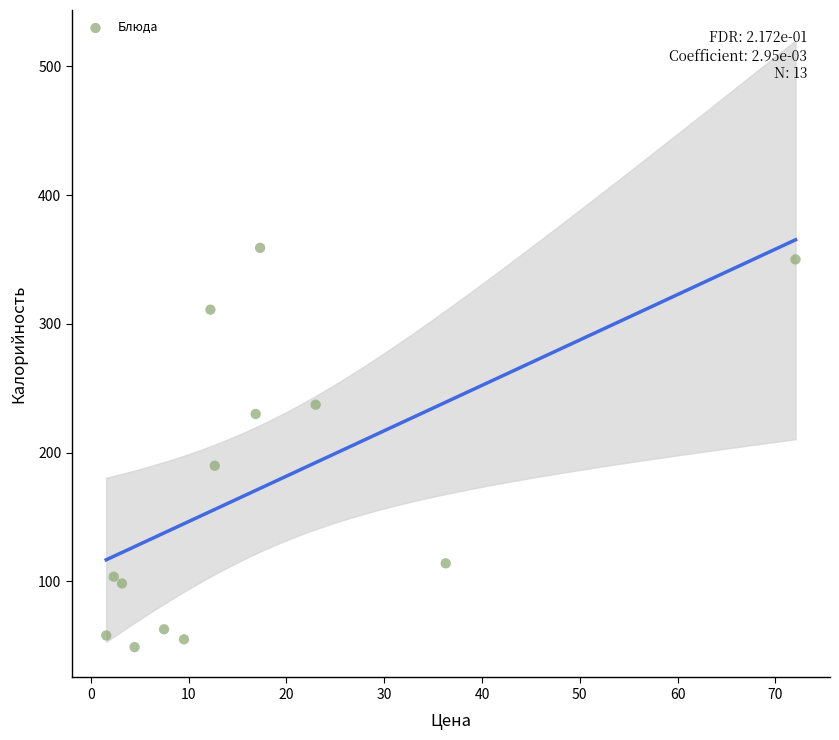

What is the range of Y values (max minus min)?

310.1